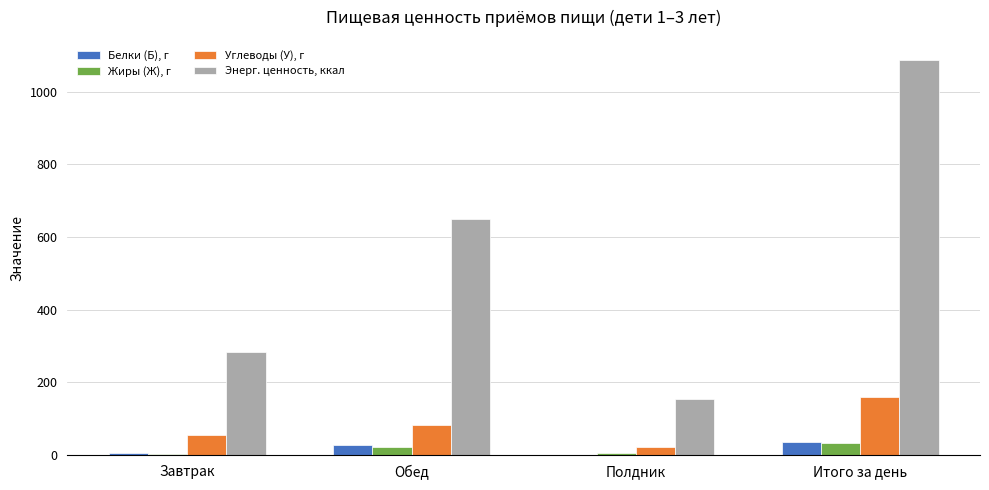

Which series has the largest total across all categories?

Энерг. ценность, ккал